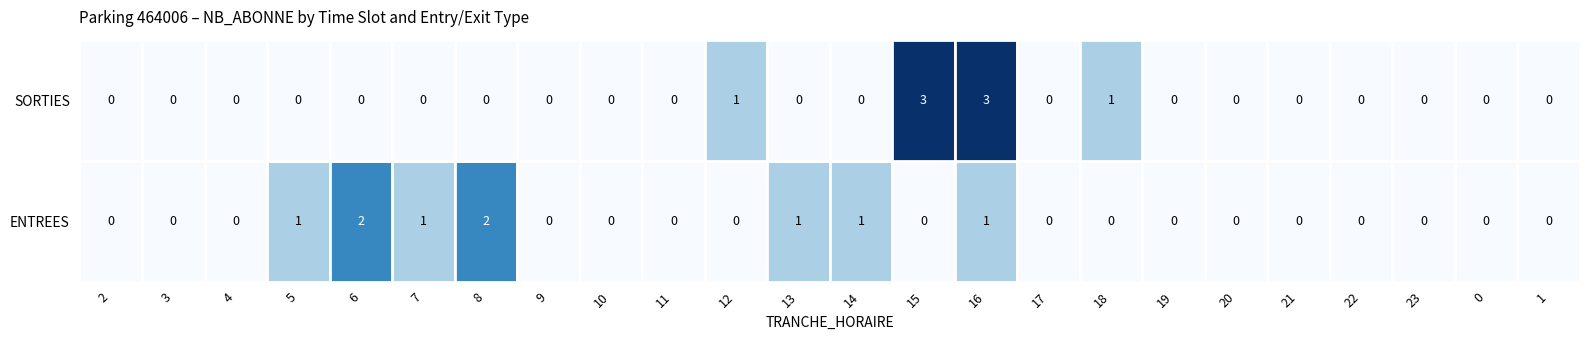

What is the highest value of the SORTIES series?

3